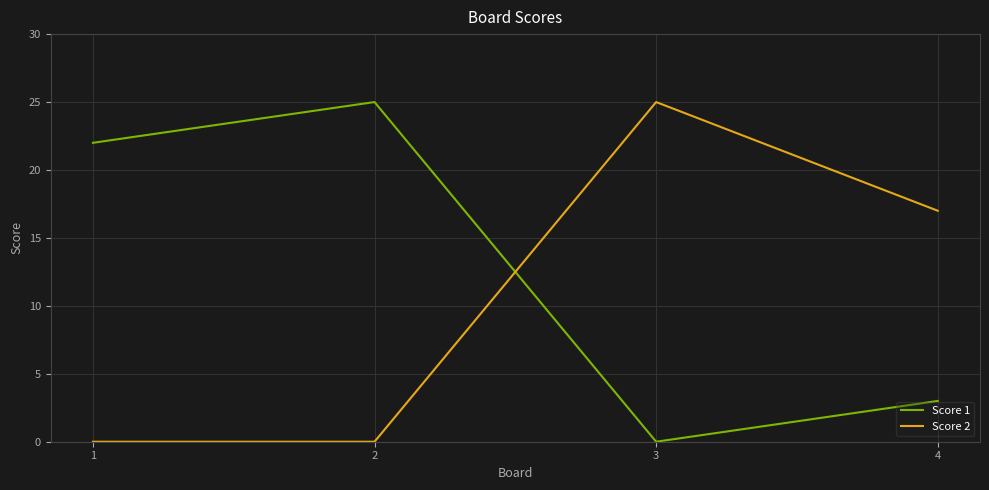

What is the spread (max minus min) of values at 4?

14